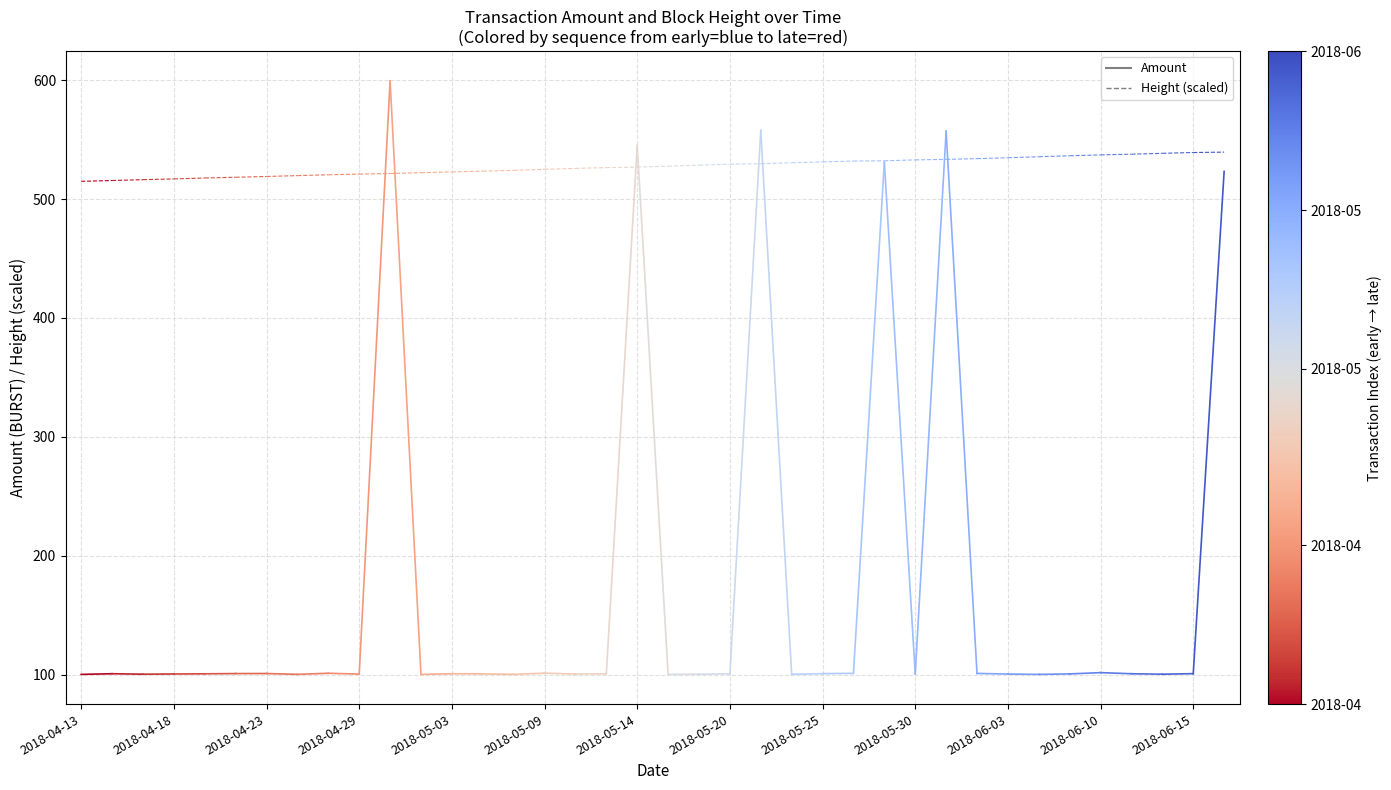

What is the approximate value of Height (scaled) at 2018-04-13?

514.9